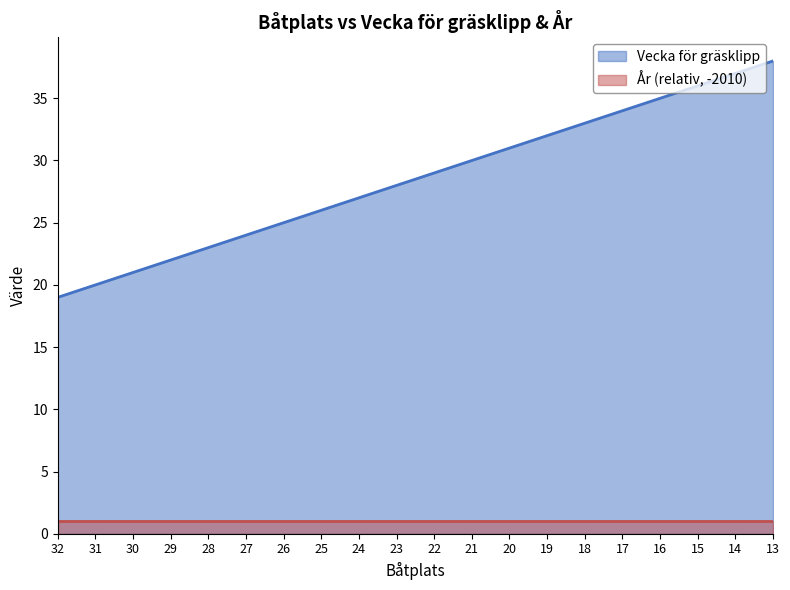

Which label corresponds to the smallest value in the chart?

32